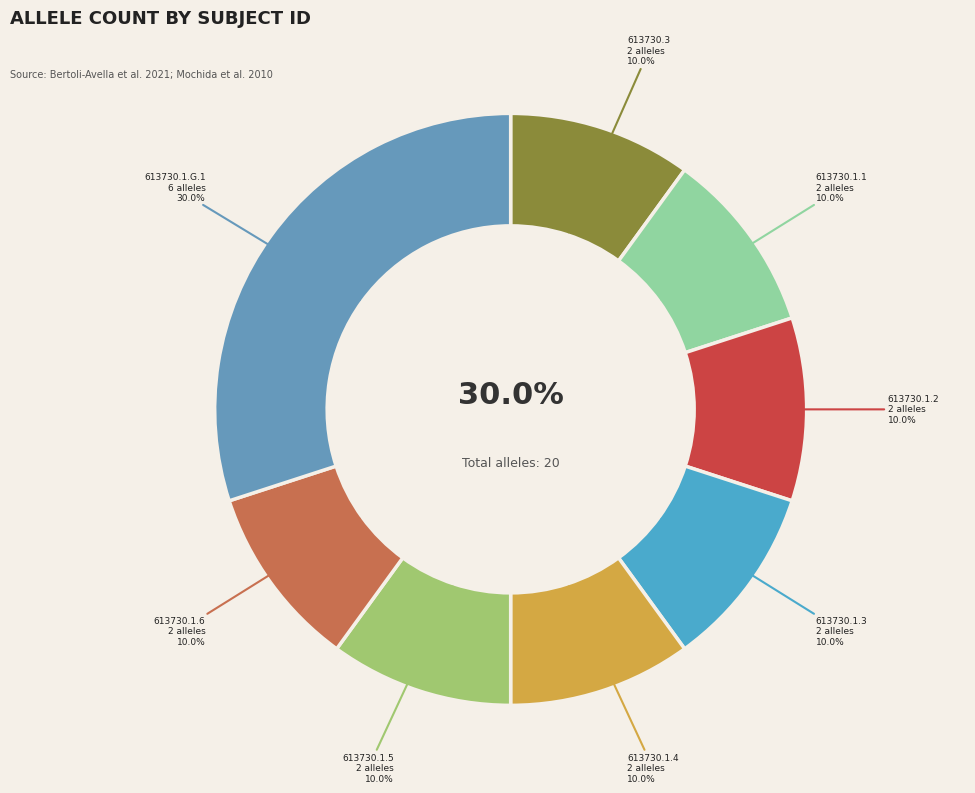

To the nearest percent, what percentage of the pie is 613730.3?

10%